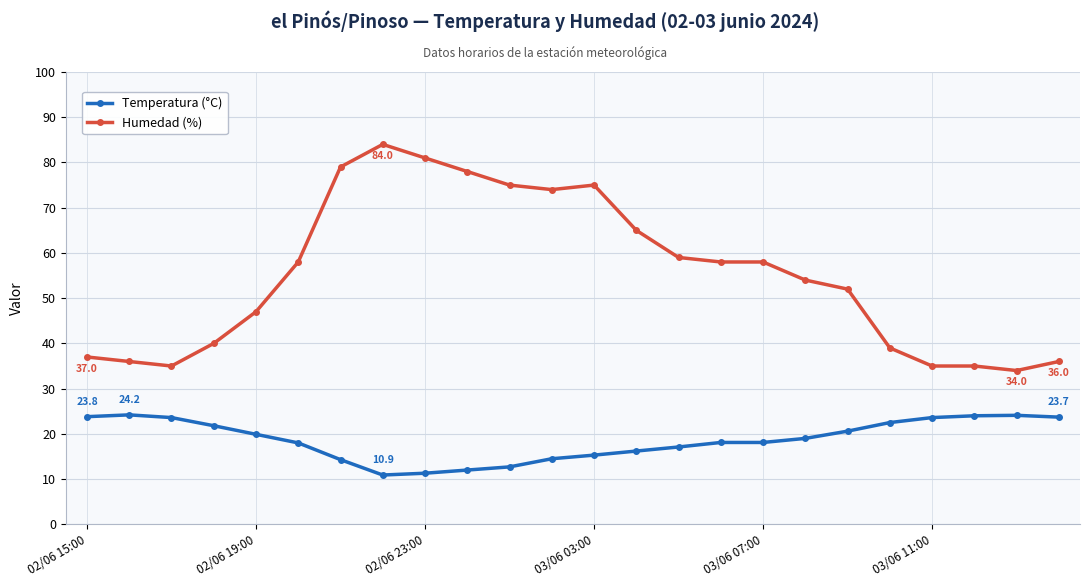

Does the chart display data point markers on the line(s)?

Yes